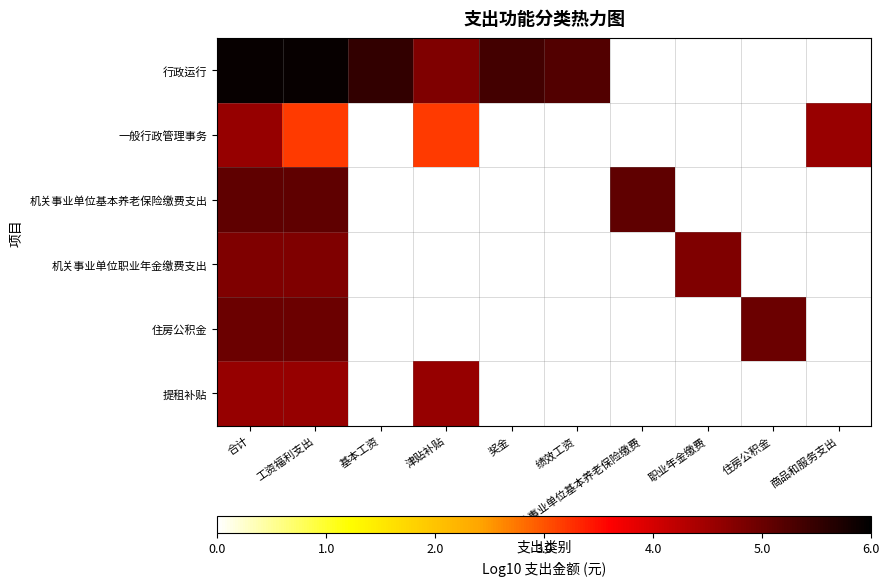

The value of 一般行政管理事务 at 商品和服务支出 is 4.6. True or false?

True